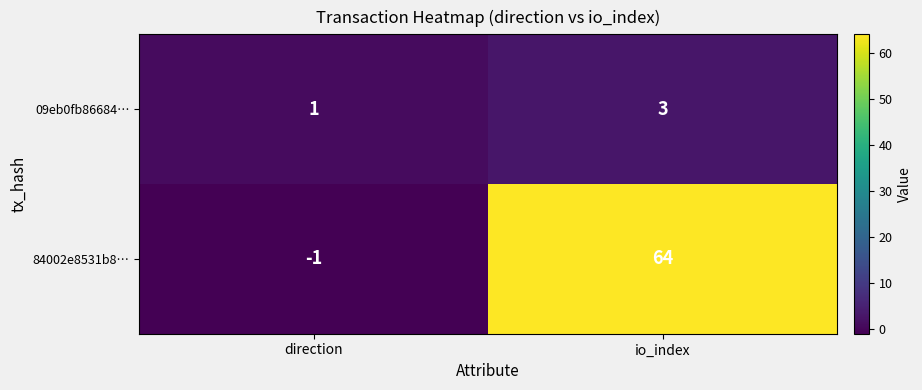

What is the sum of all 09eb0fb86684… values?

4